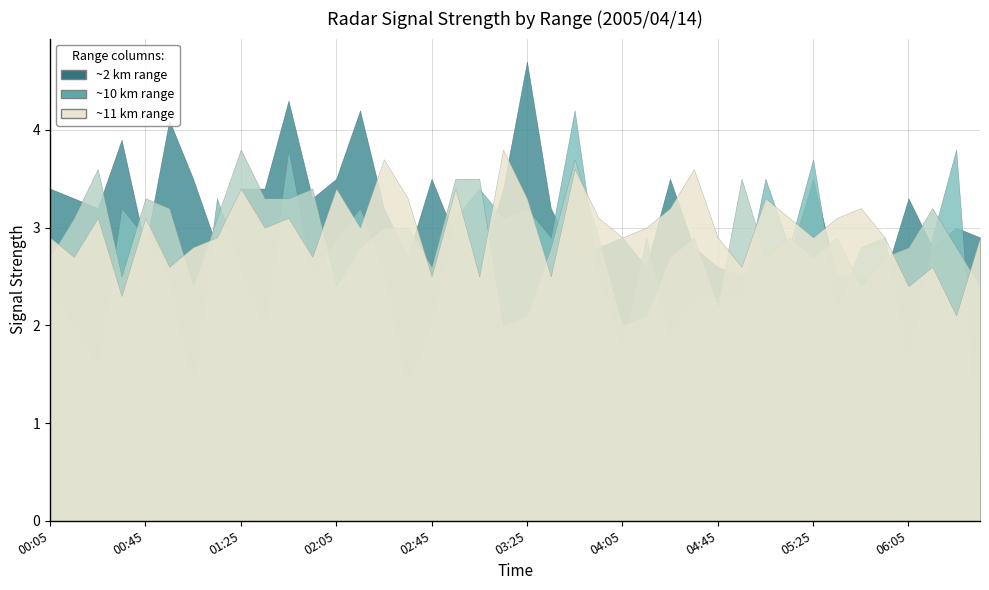

True or false: 10.713 and 9.975 intersect in this chart.

True